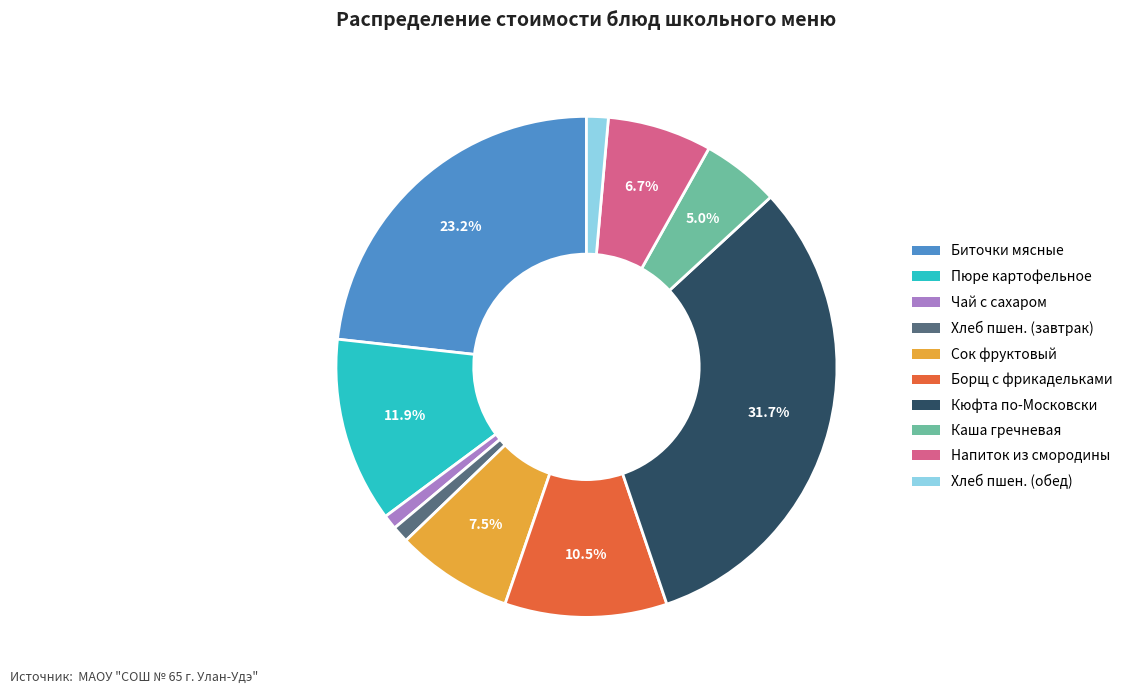

Is there any slice that represents more than half of the pie?

No